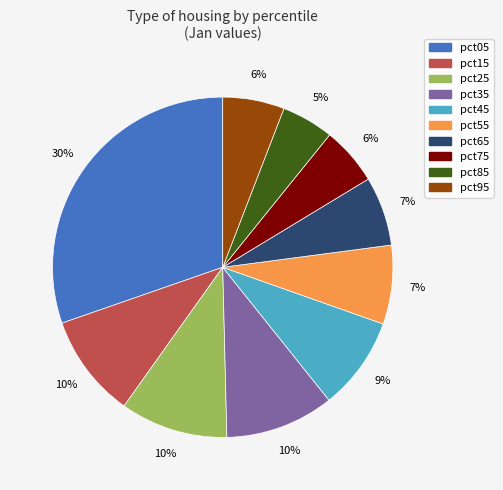

Count the number of slices in the pie.

10